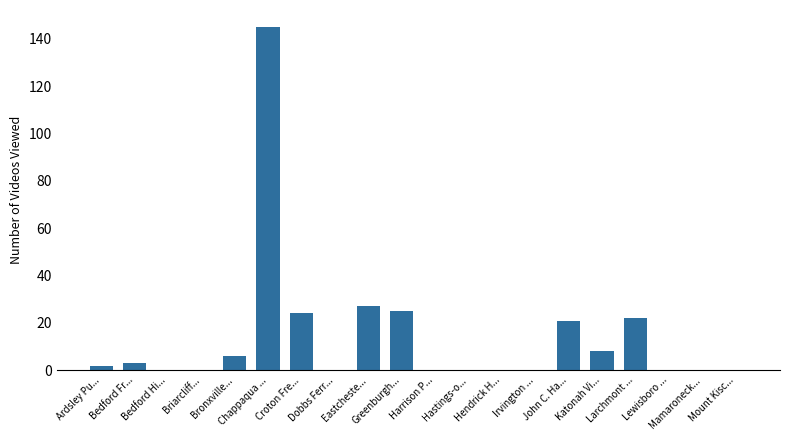

What is the maximum value shown in the chart?

145